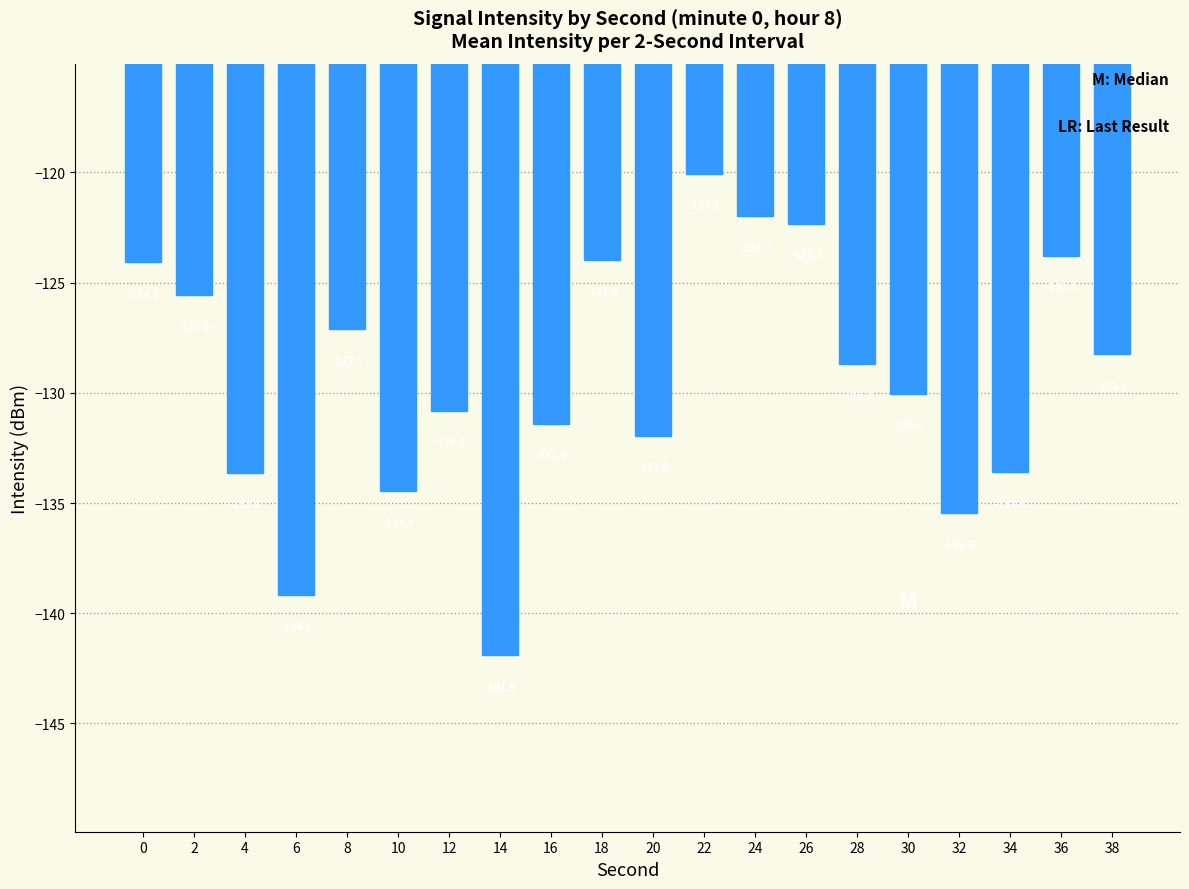

What is the maximum value shown in the chart?

-120.1